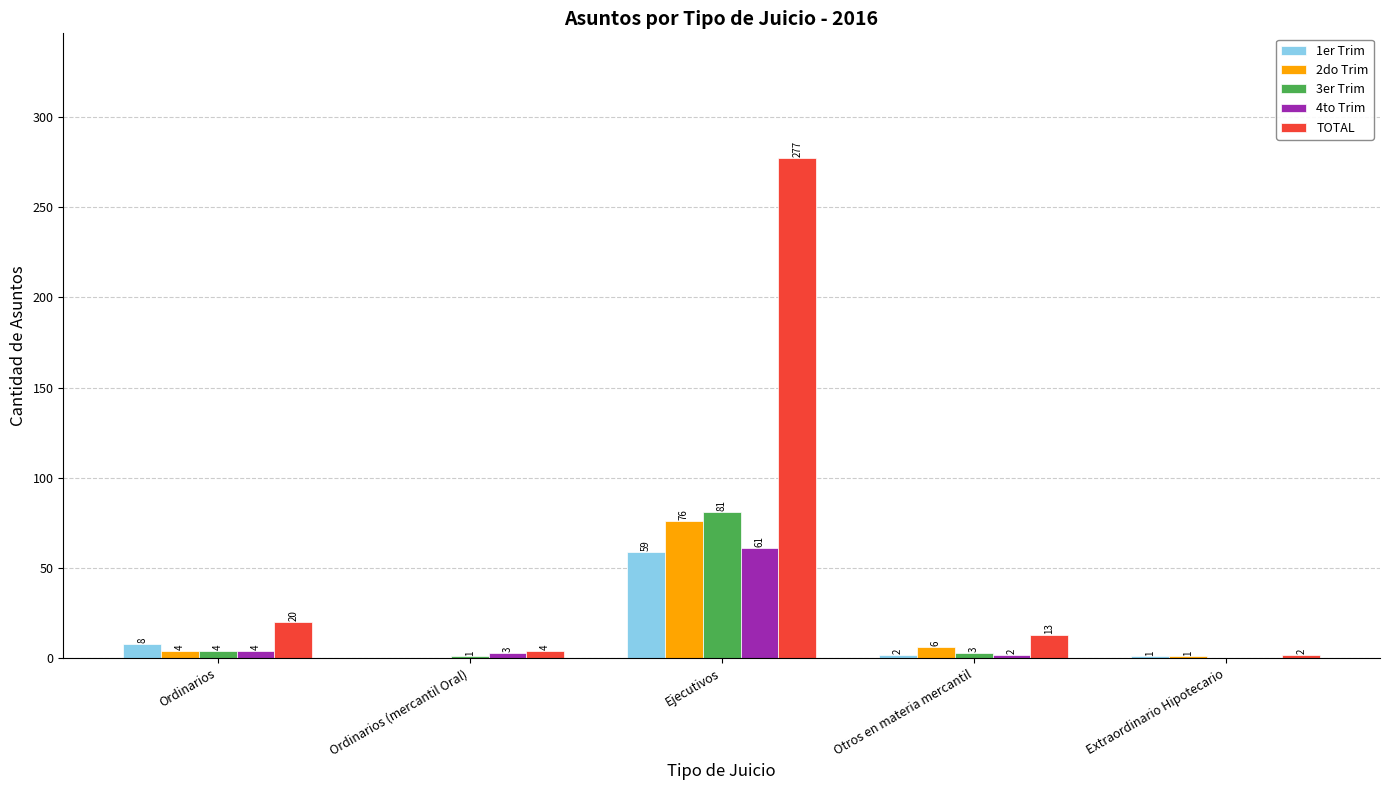

Reading left to right, transcribe all the data shown in this chart.

1er Trim: 8	0	59	2	1
2do Trim: 4	0	76	6	1
3er Trim: 4	1	81	3	0
4to Trim: 4	3	61	2	0
TOTAL: 20	4	277	13	2